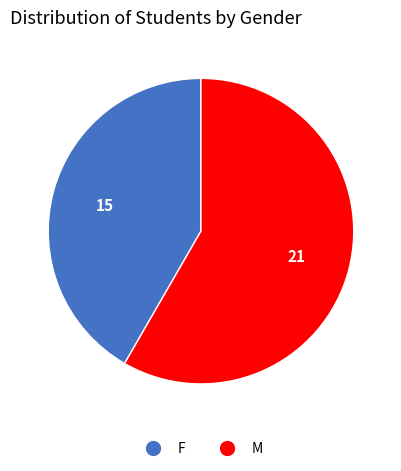

What is the smallest slice in the pie chart?

F